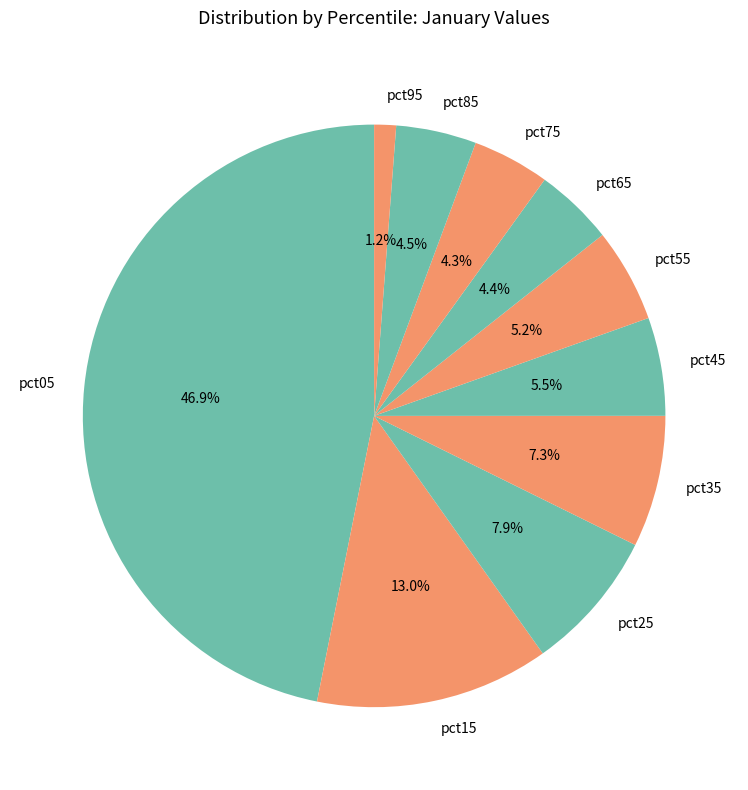

Count the number of slices in the pie.

10